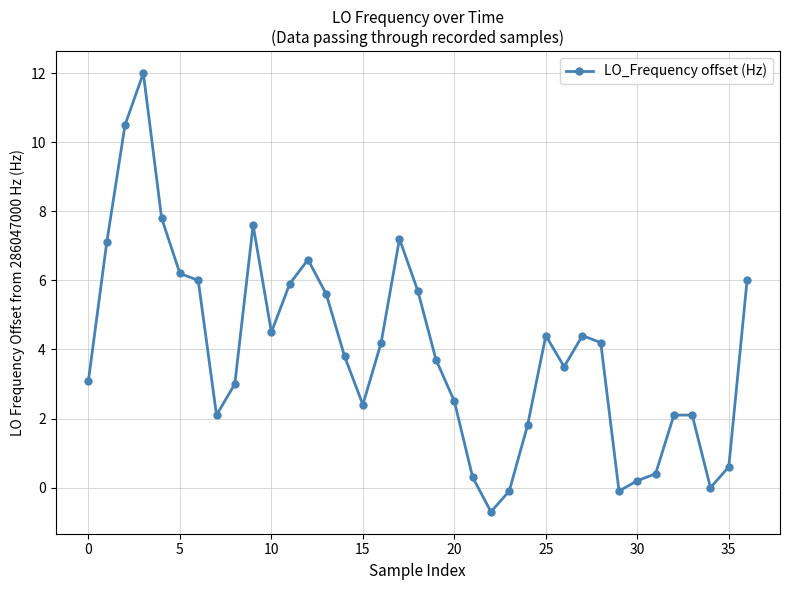

What is the sum of all values?

146.6